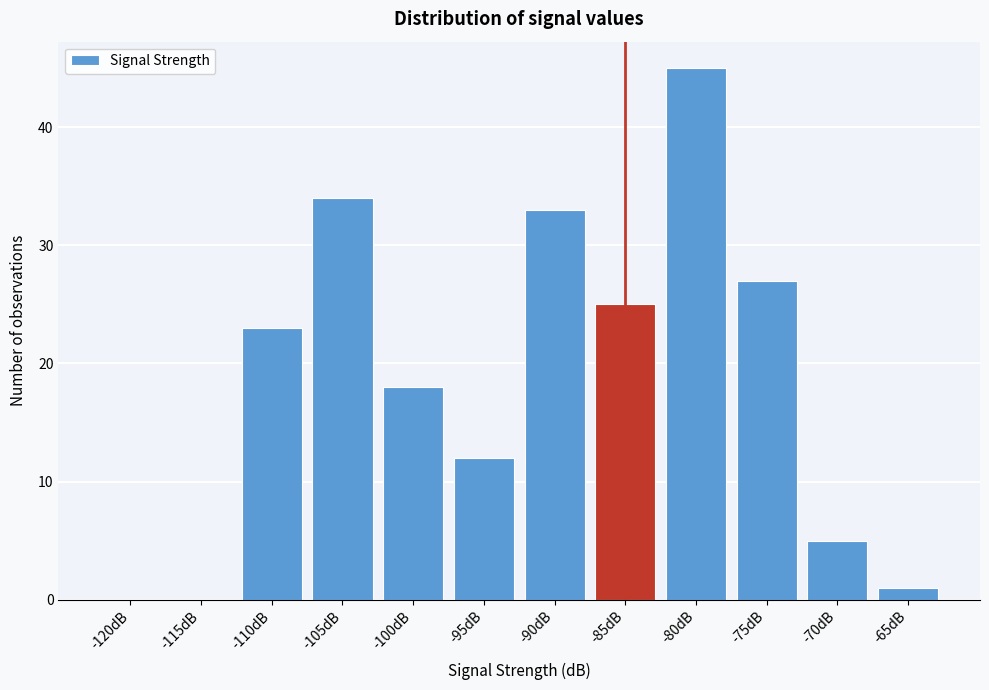

Reading left to right, transcribe all the data shown in this chart.

-120dB=0	-115dB=0	-110dB=23	-105dB=34	-100dB=18	-95dB=12	-90dB=33	-85dB=25	-80dB=45	-75dB=27	-70dB=5	-65dB=1